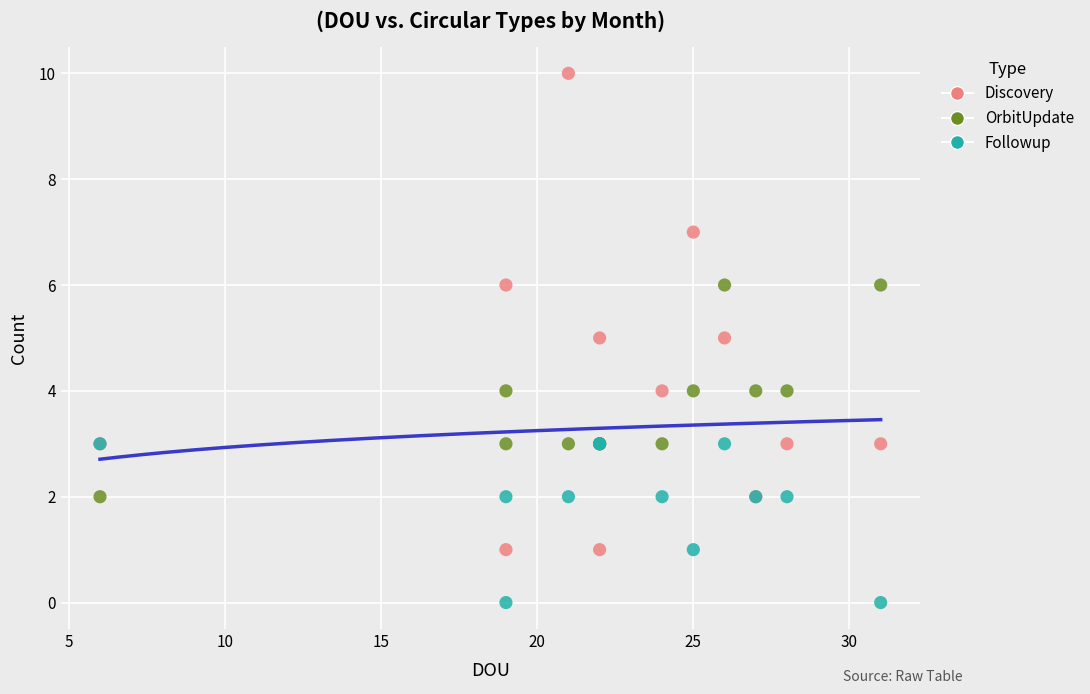

Which series contains the highest Y value?

Discovery